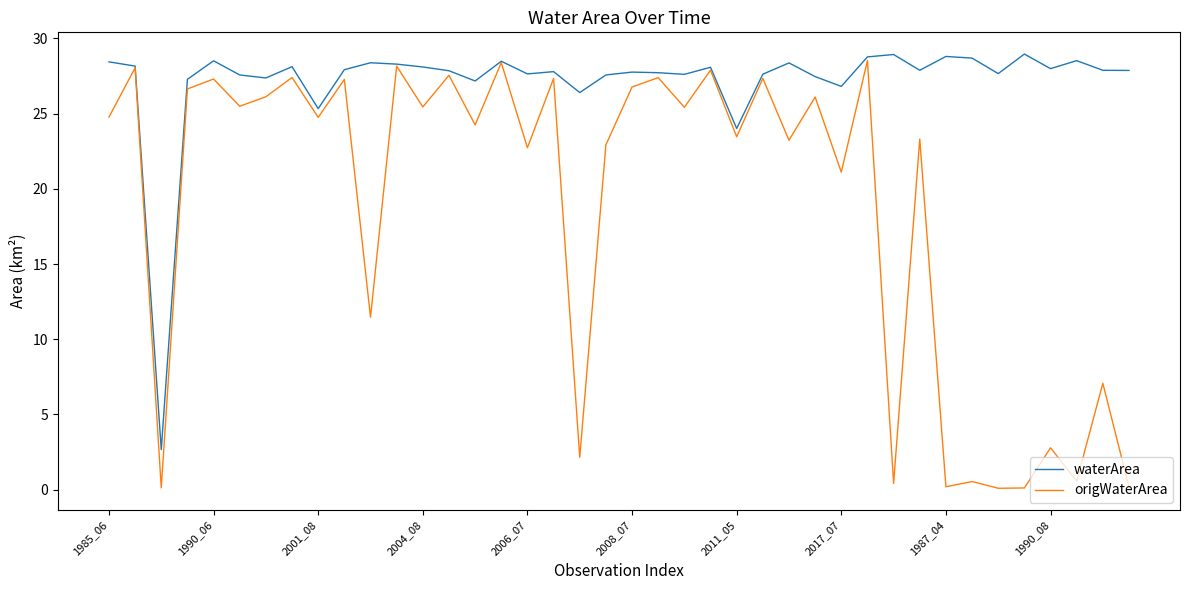

List the series in order of their overall mean, highest first.

waterArea, origWaterArea